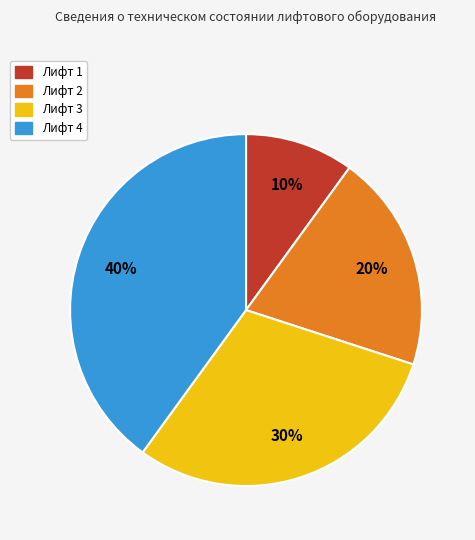

Is it true that Лифт 1 is 10% of the pie?

True